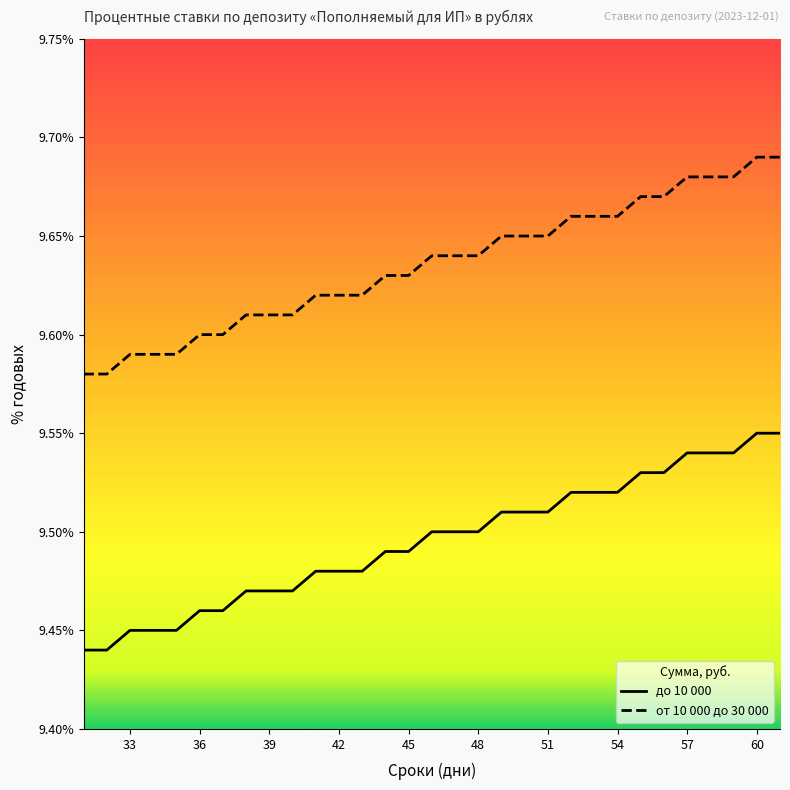

Rank the series at 48 from highest to lowest value.

от 10 000 до 30 000, до 10 000